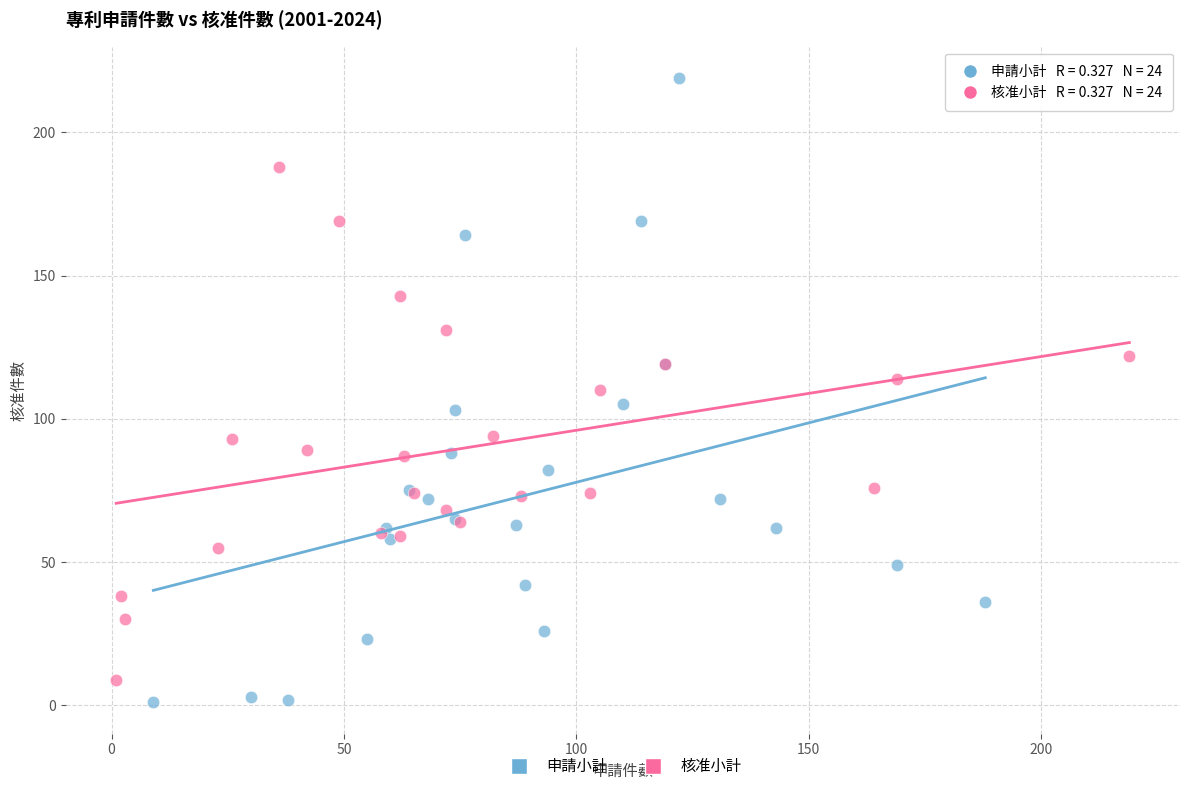

Which series contains the lowest Y value?

申請小計